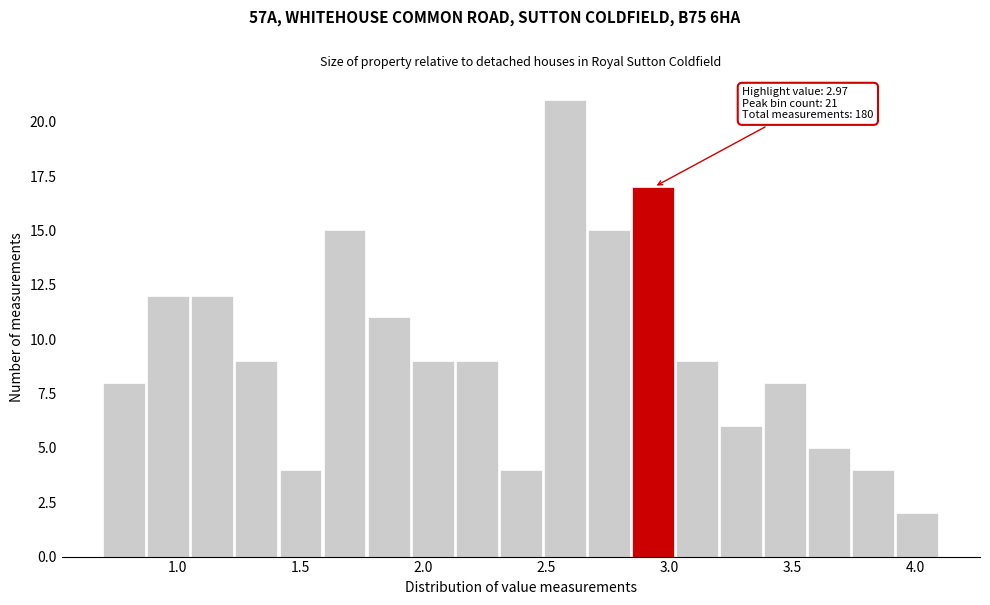

Read against the x-axis, roughly where is the centre of the tallest bar?

2.55